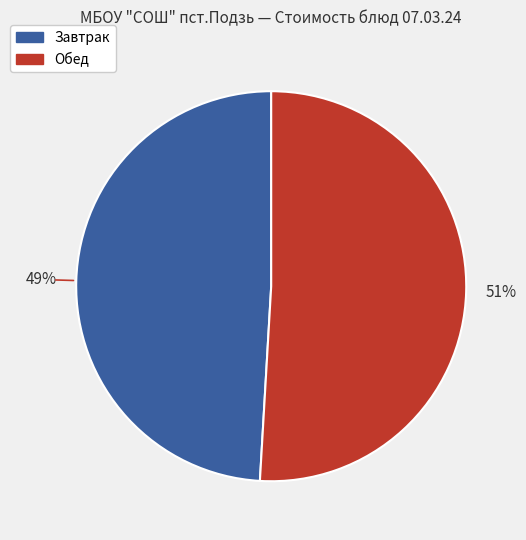

Does any single category account for the majority?

Yes